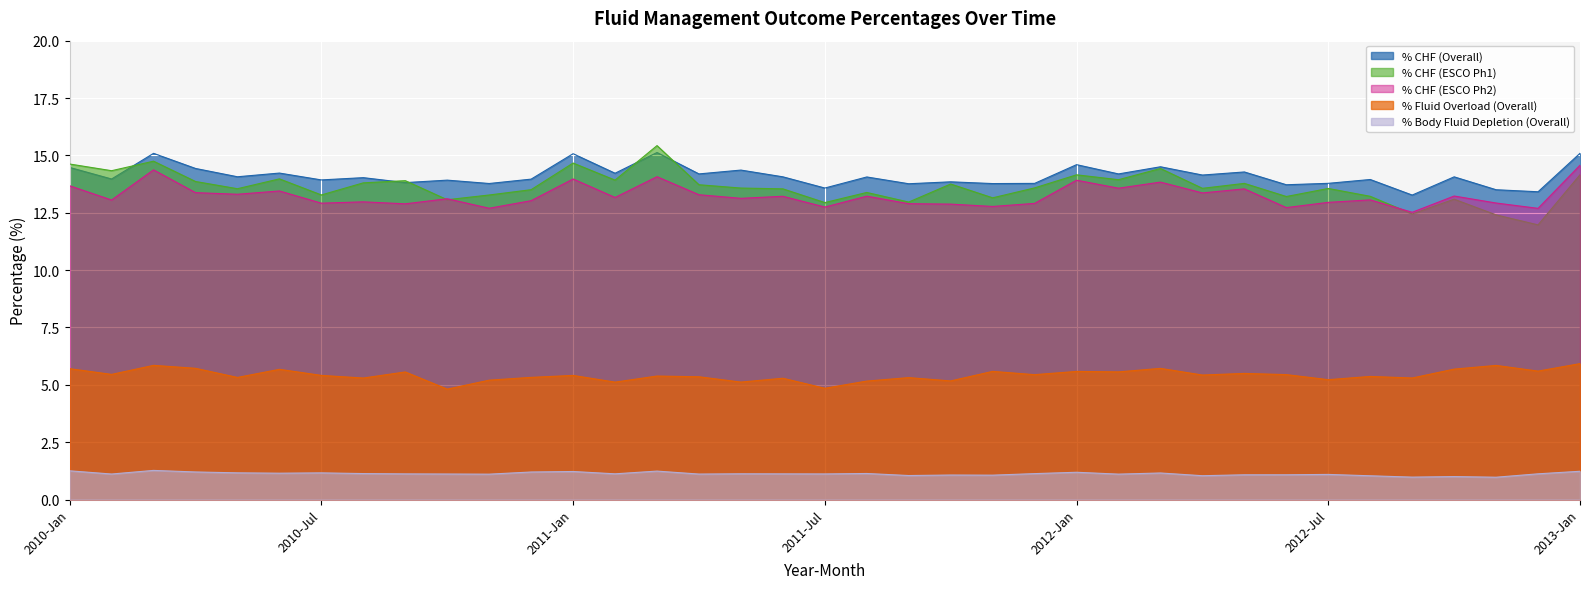

True or false: % Body Fluid Depletion (Overall) has a value of 0.5 at 2011-Feb.

False